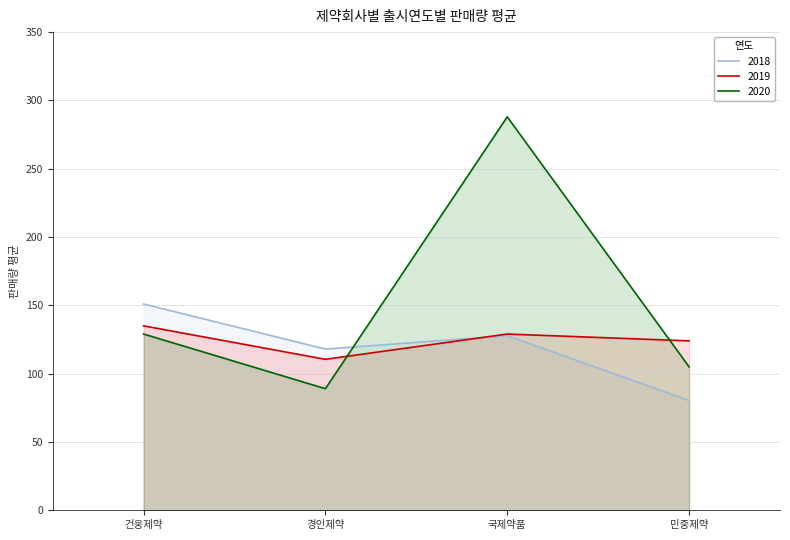

Reading right to left, transcribe all the data shown in this chart.

2018: 80.3	127.8	118.0	151.0
2019: 124.0	129.0	110.5	135.0
2020: 105.0	288.0	89.0	129.0